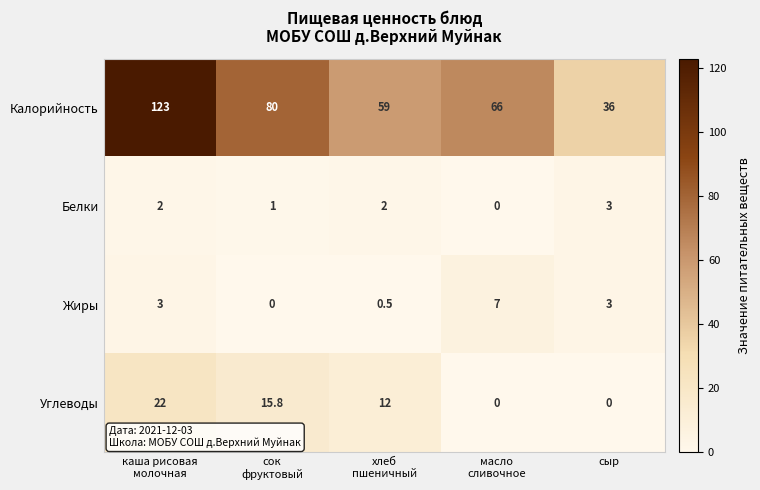

At which category is the sum across all series the highest?

каша рисовая
молочная